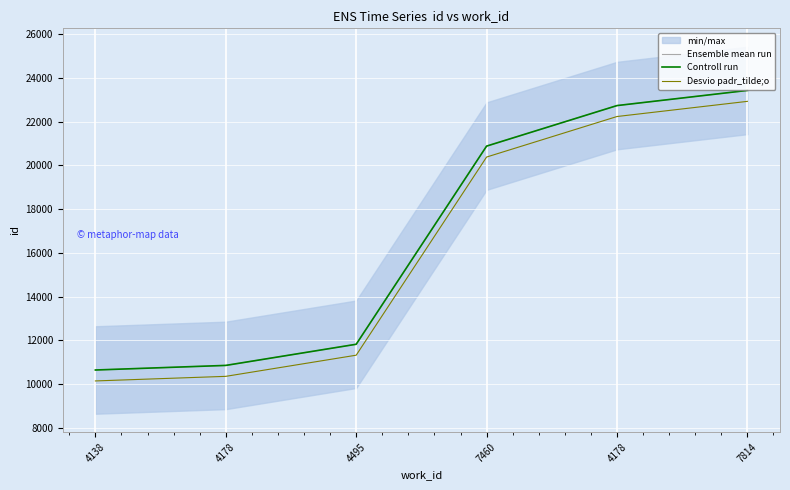

Reading right to left, transcribe all the data shown in this chart.

Ensemble mean run: 23423	22730	20877	11816	10849	10639
Controll run: 23423	22730	20877	11816	10849	10639
Desvio padr_tilde;o: 22923	22230	20377	11316	10349	10139